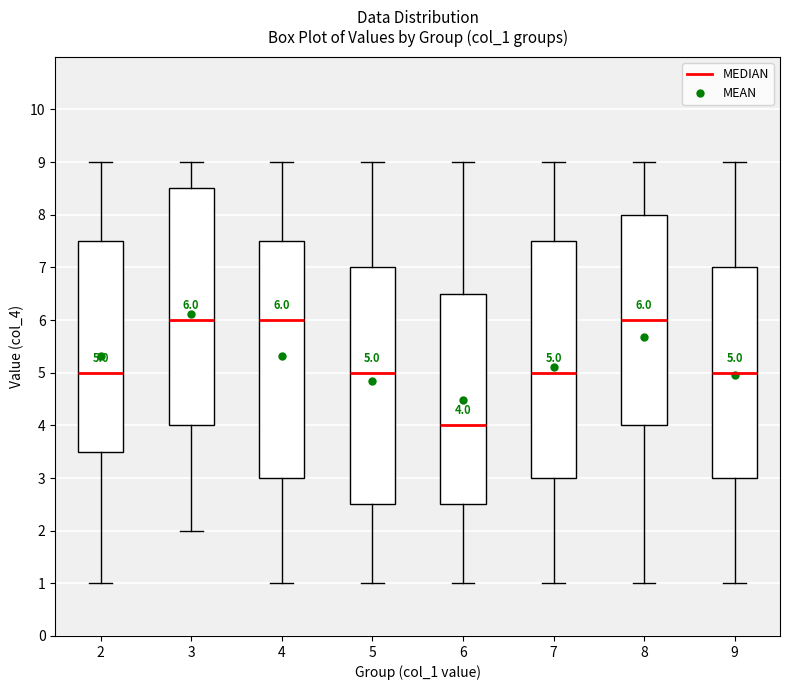

Which box has the lowest median line?

6